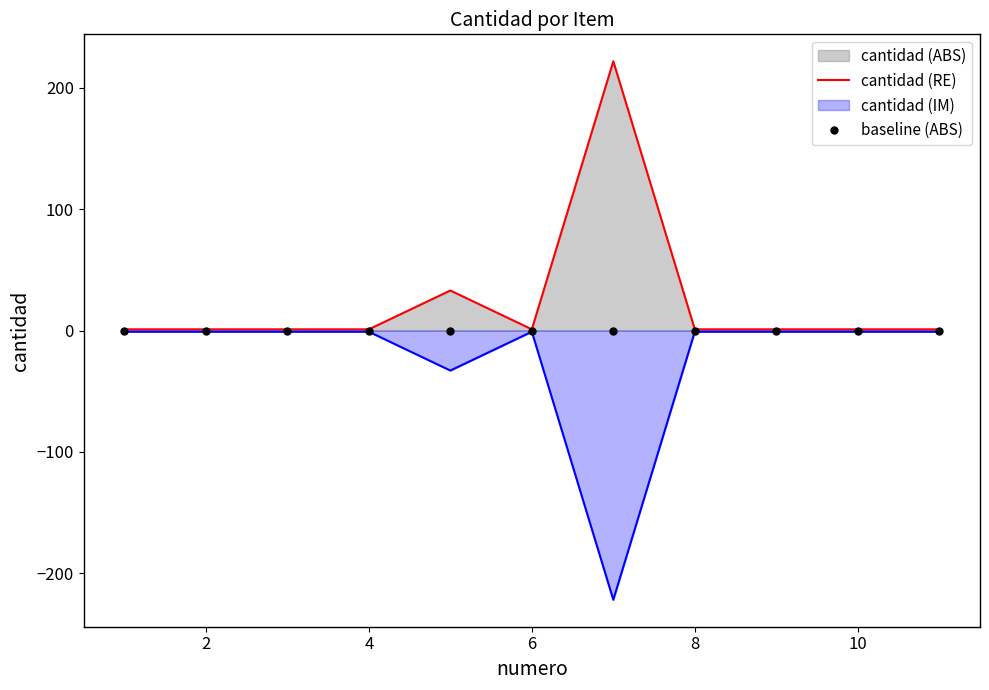

True or false: cantidad (IM) has a value of -1 at 10.

True